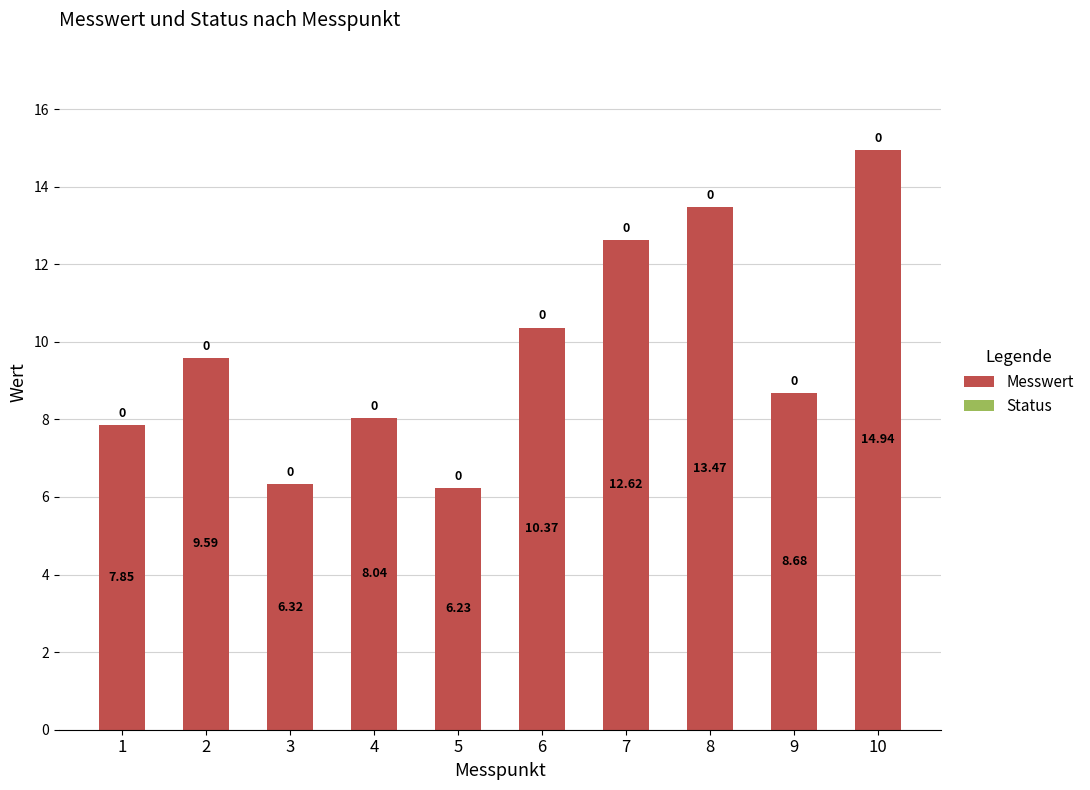

Count the number of data series in this chart.

1